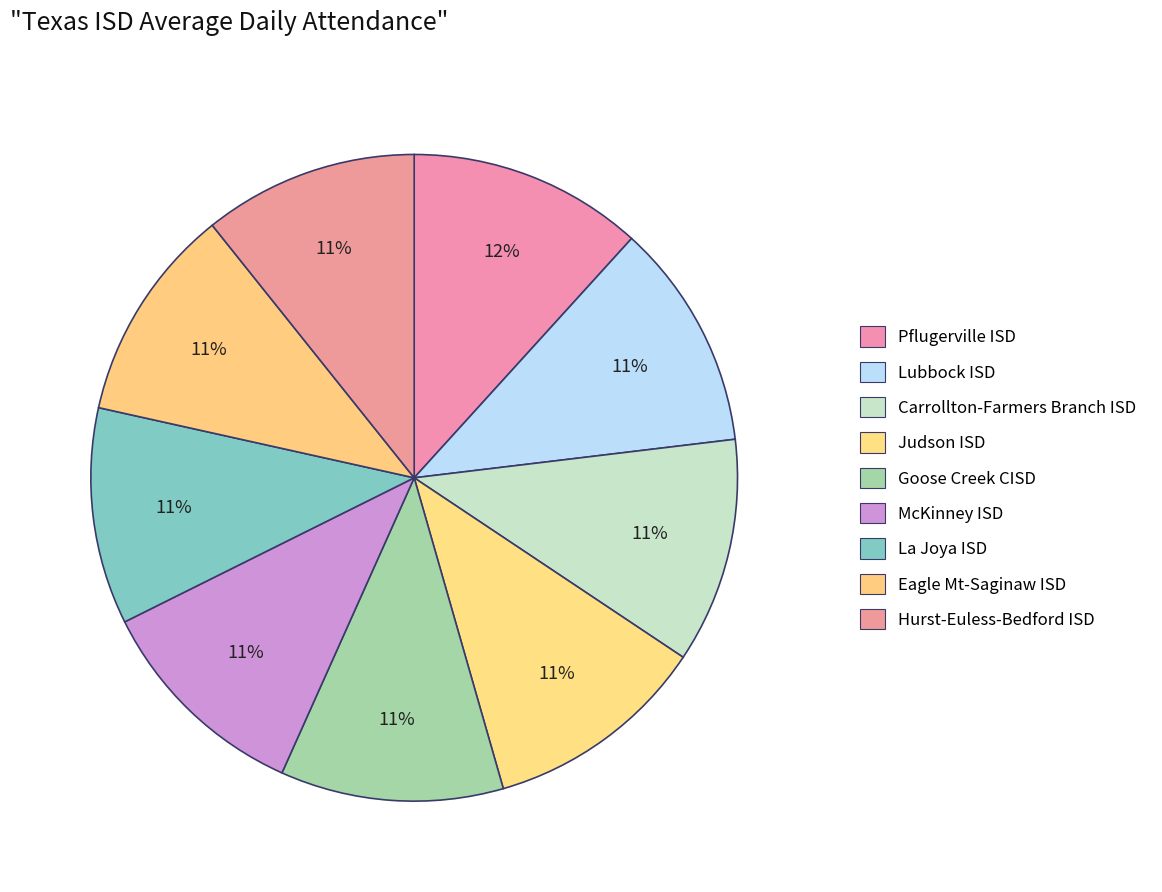

To the nearest percent, what percentage of the pie is Lubbock ISD?

11%